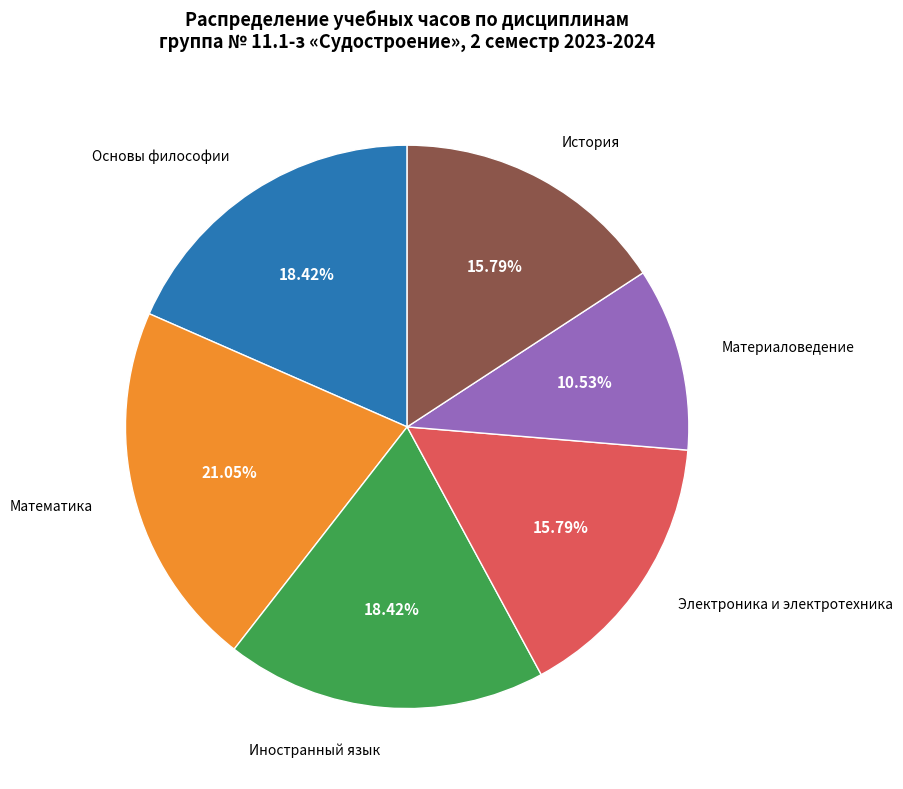

What is the largest slice in the pie chart?

Математика